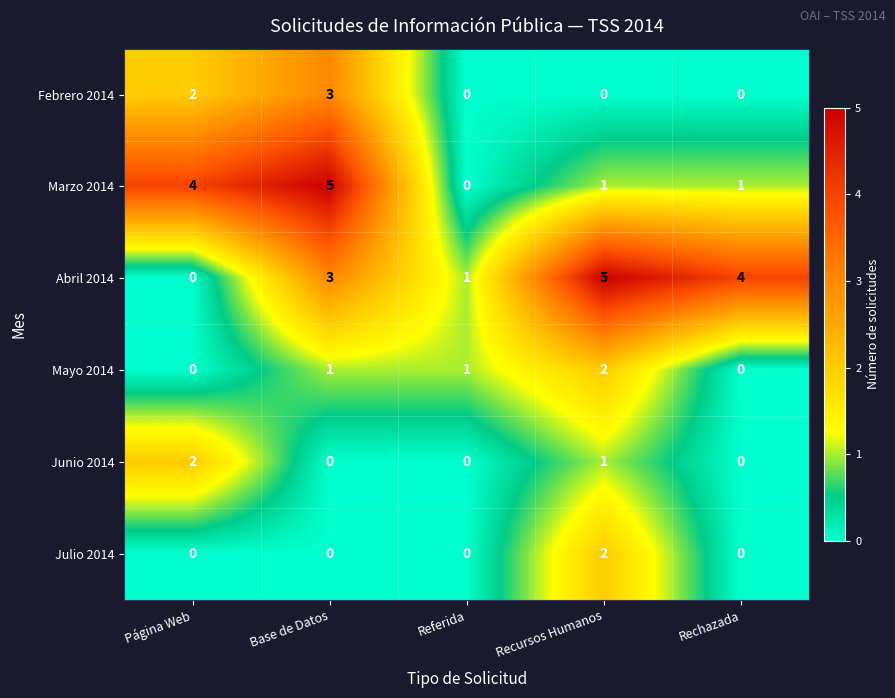

Between Base de Datos and Referida, which series saw the biggest shift?

Marzo 2014